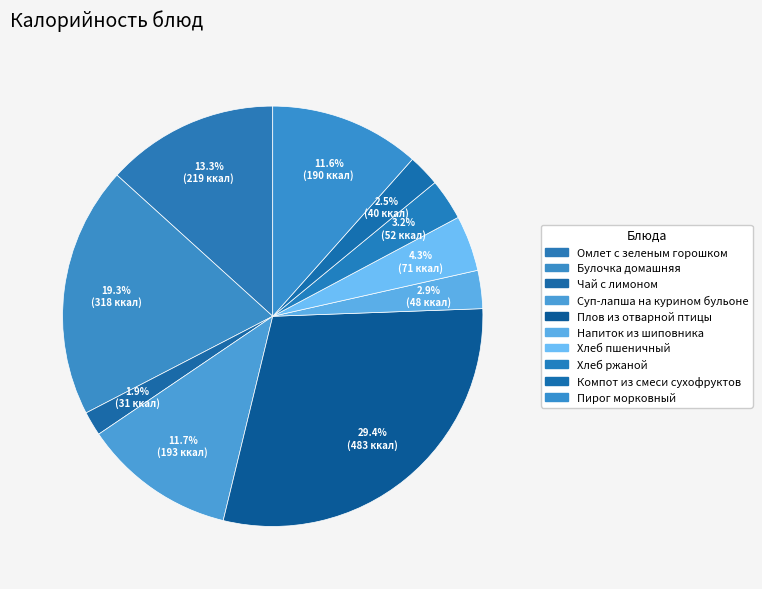

Which has a higher value, Чай с лимоном or Хлеб ржаной?

Хлеб ржаной